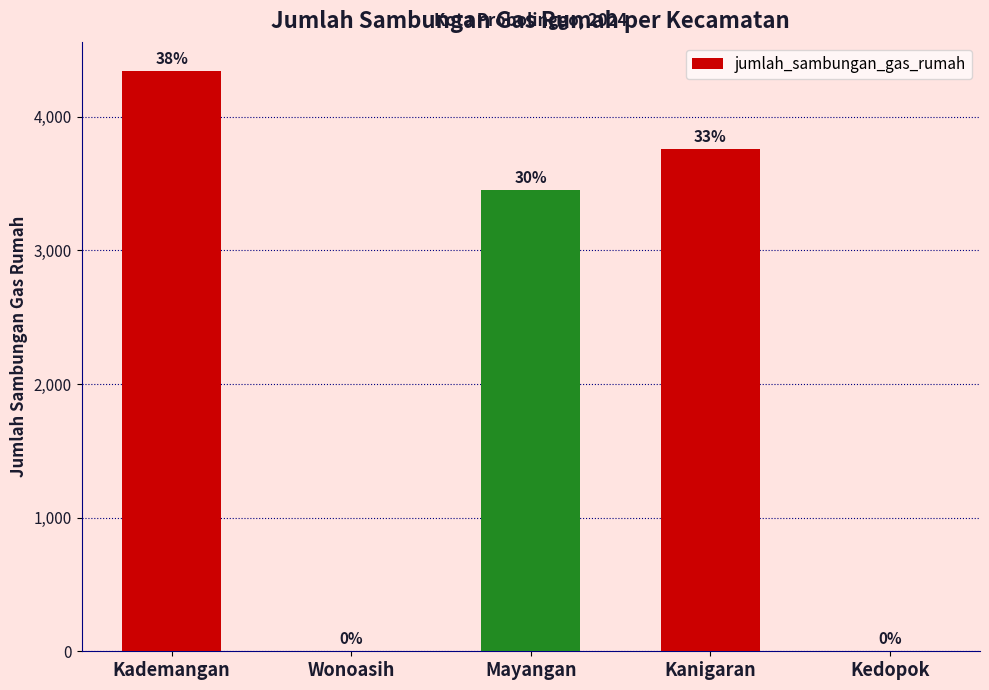

How many values are above zero?

3